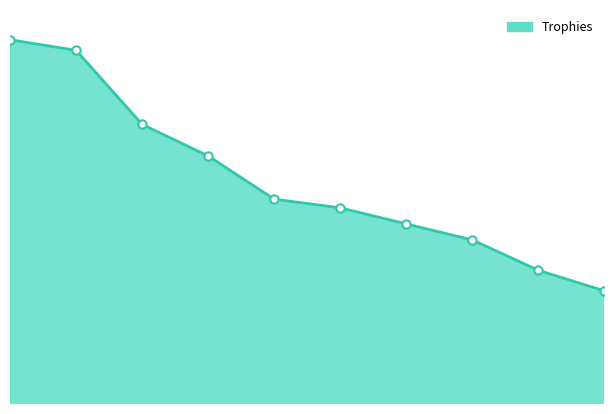

Reading left to right, list all the values displayed in this chart.

7672	7591	7026	6785	6455	6389	6266	6144	5912	5755